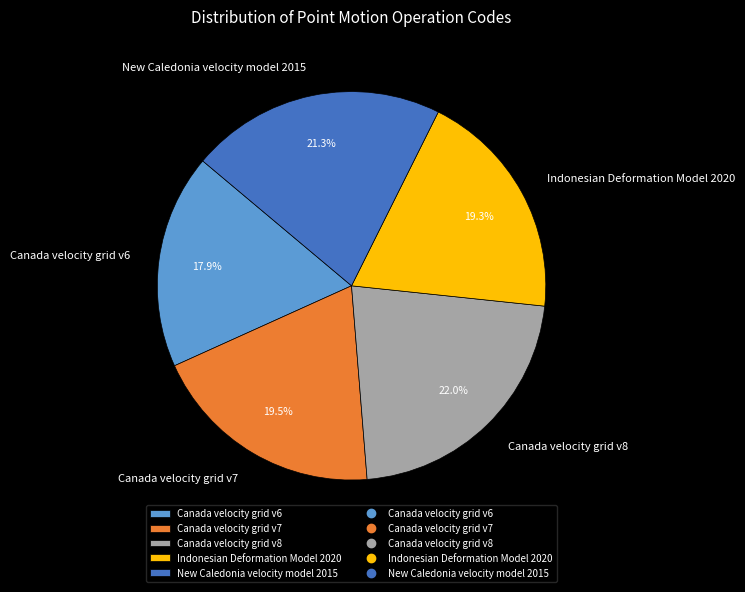

Is New Caledonia velocity model 2015 the majority of the pie?

No